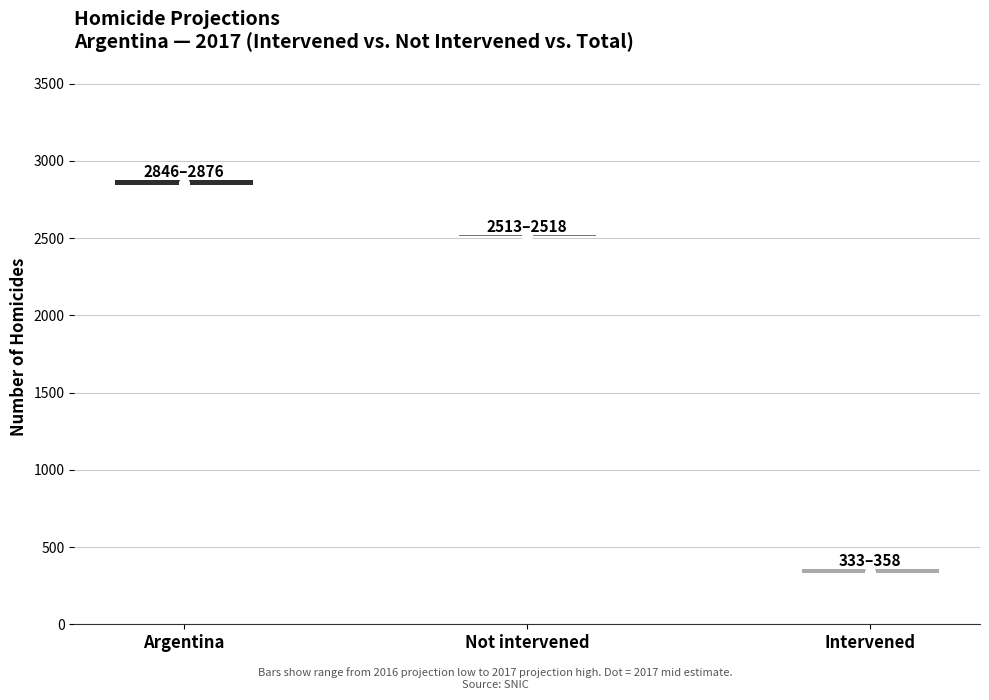

Does the chart contain stacked bars?

No